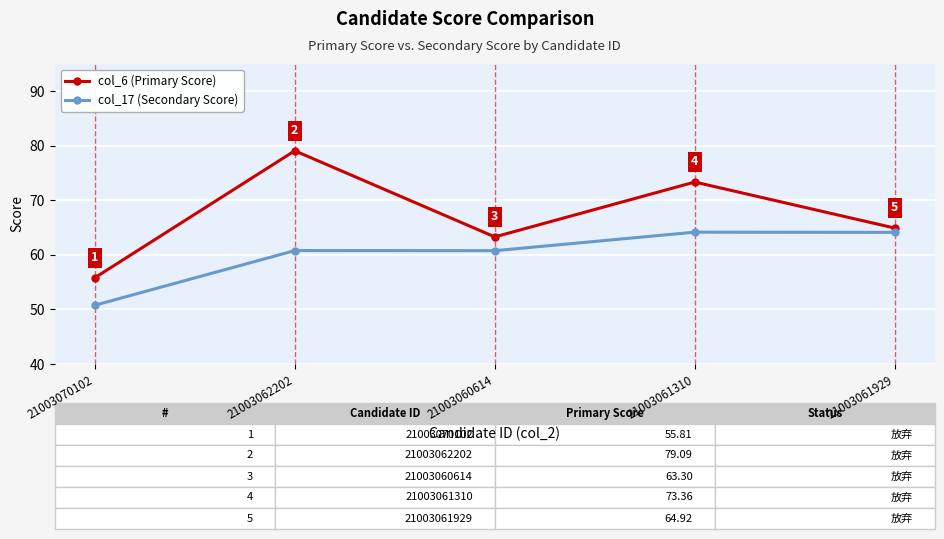

List the labels in order of col_6 (Primary Score) value, largest first.

21003062202, 21003061310, 21003061929, 21003060614, 21003070102